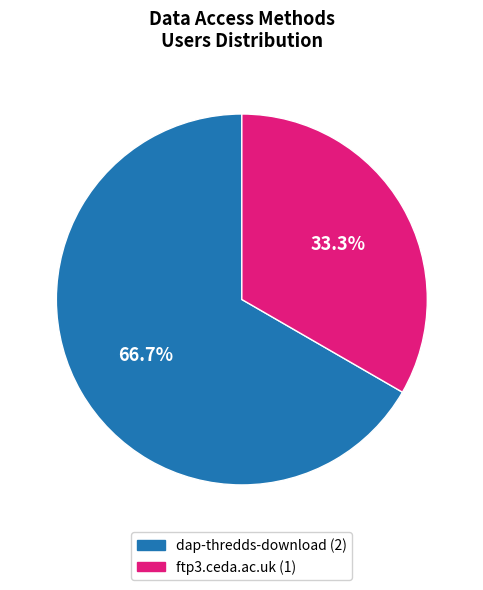

Between ftp3.ceda.ac.uk and dap-thredds-download, which is larger?

dap-thredds-download